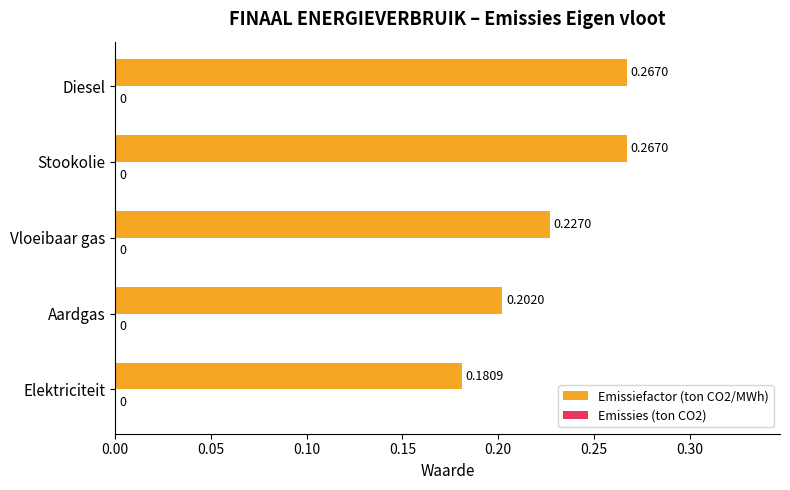

At which label is the value closest to 0?

Elektriciteit